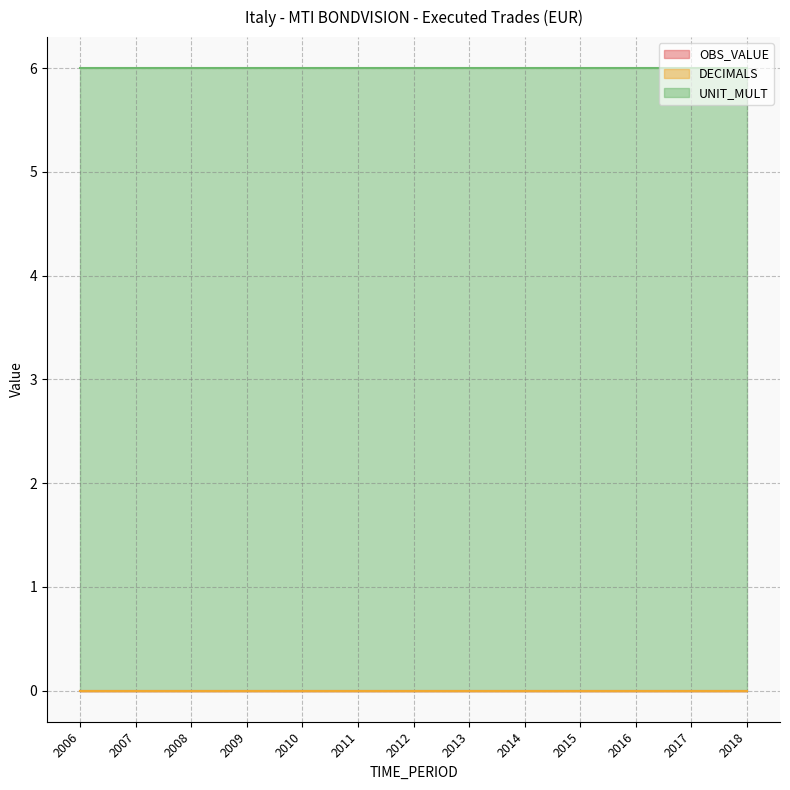

What is the greatest value displayed?

6